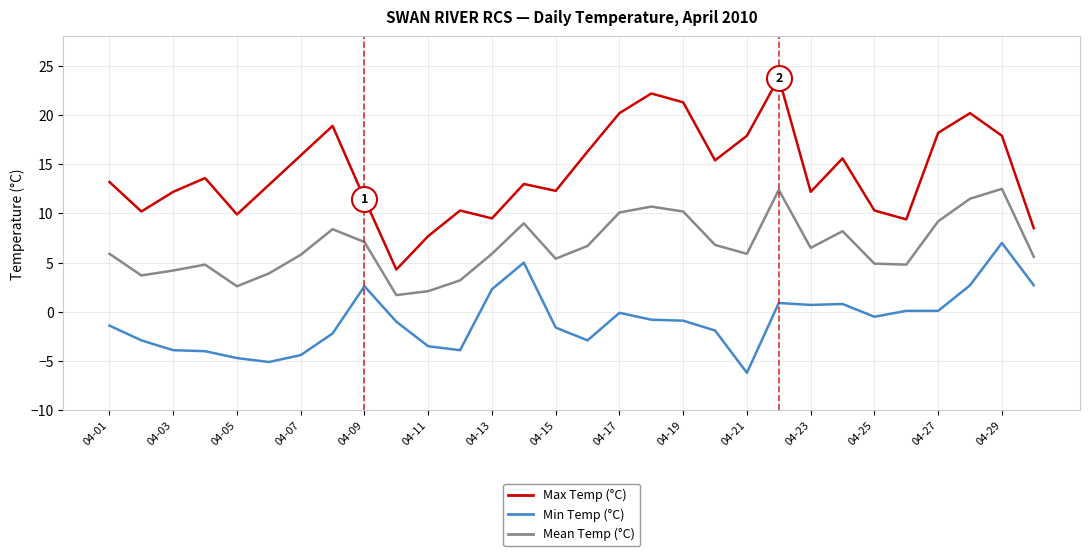

Which series has the largest range (max minus min)?

Max Temp (°C)